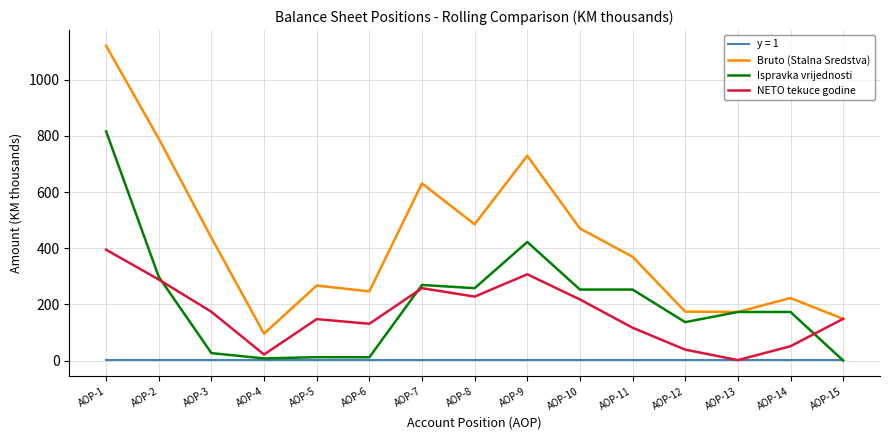

What is the minimum value for Bruto (Stalna Sredstva)?

95.6